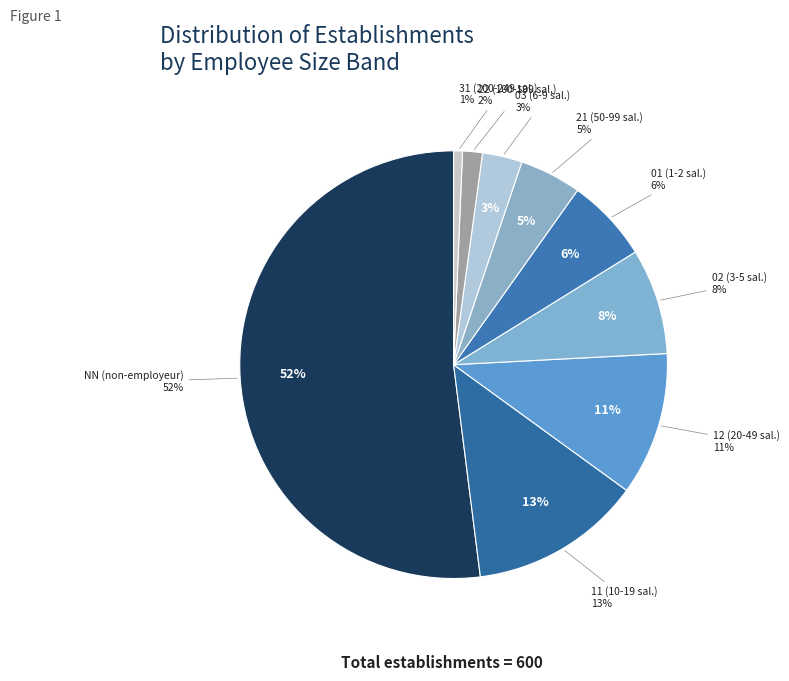

Which category has the biggest portion of the pie?

NN